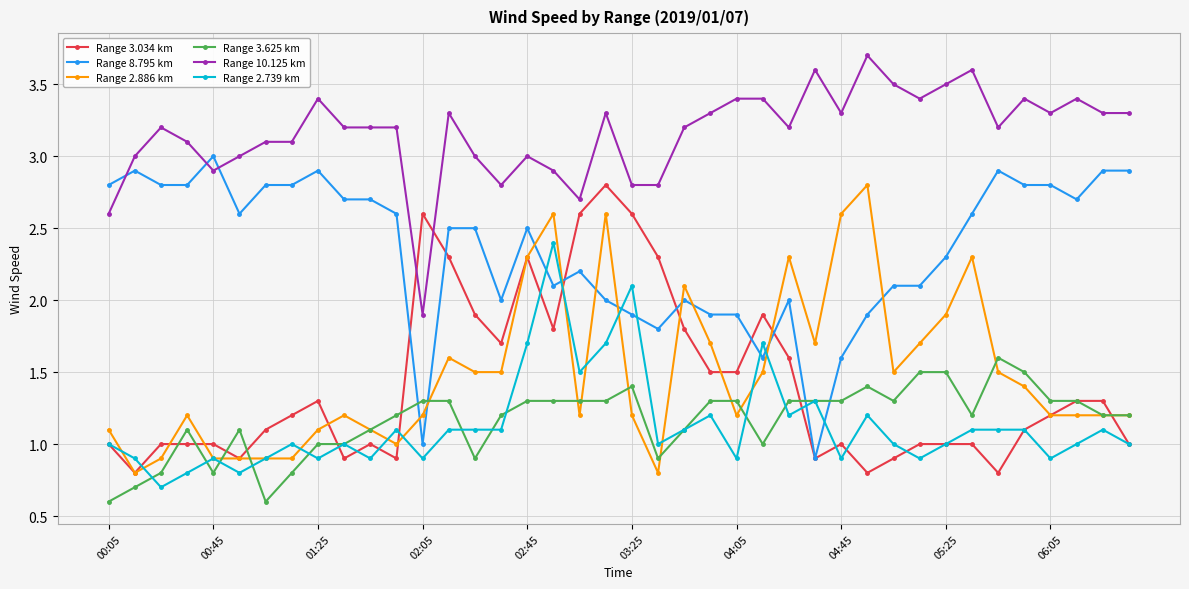

True or false: Range 8.795 km has more than 1 interior local peaks.

True